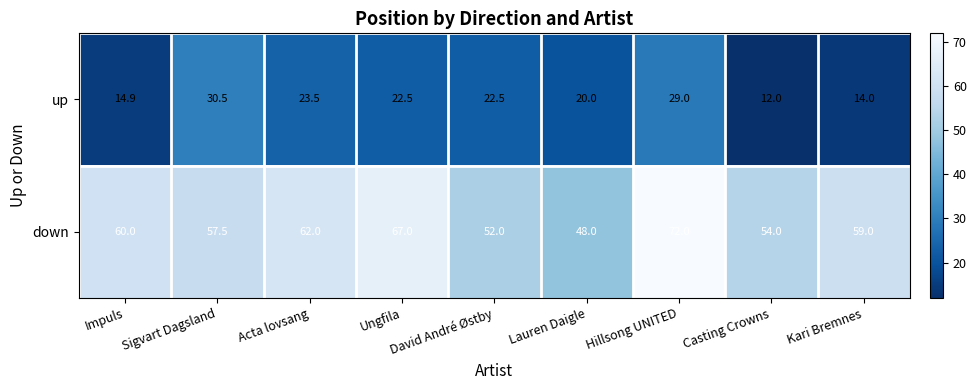

What is the difference between the highest and lowest values at Impuls?

45.1